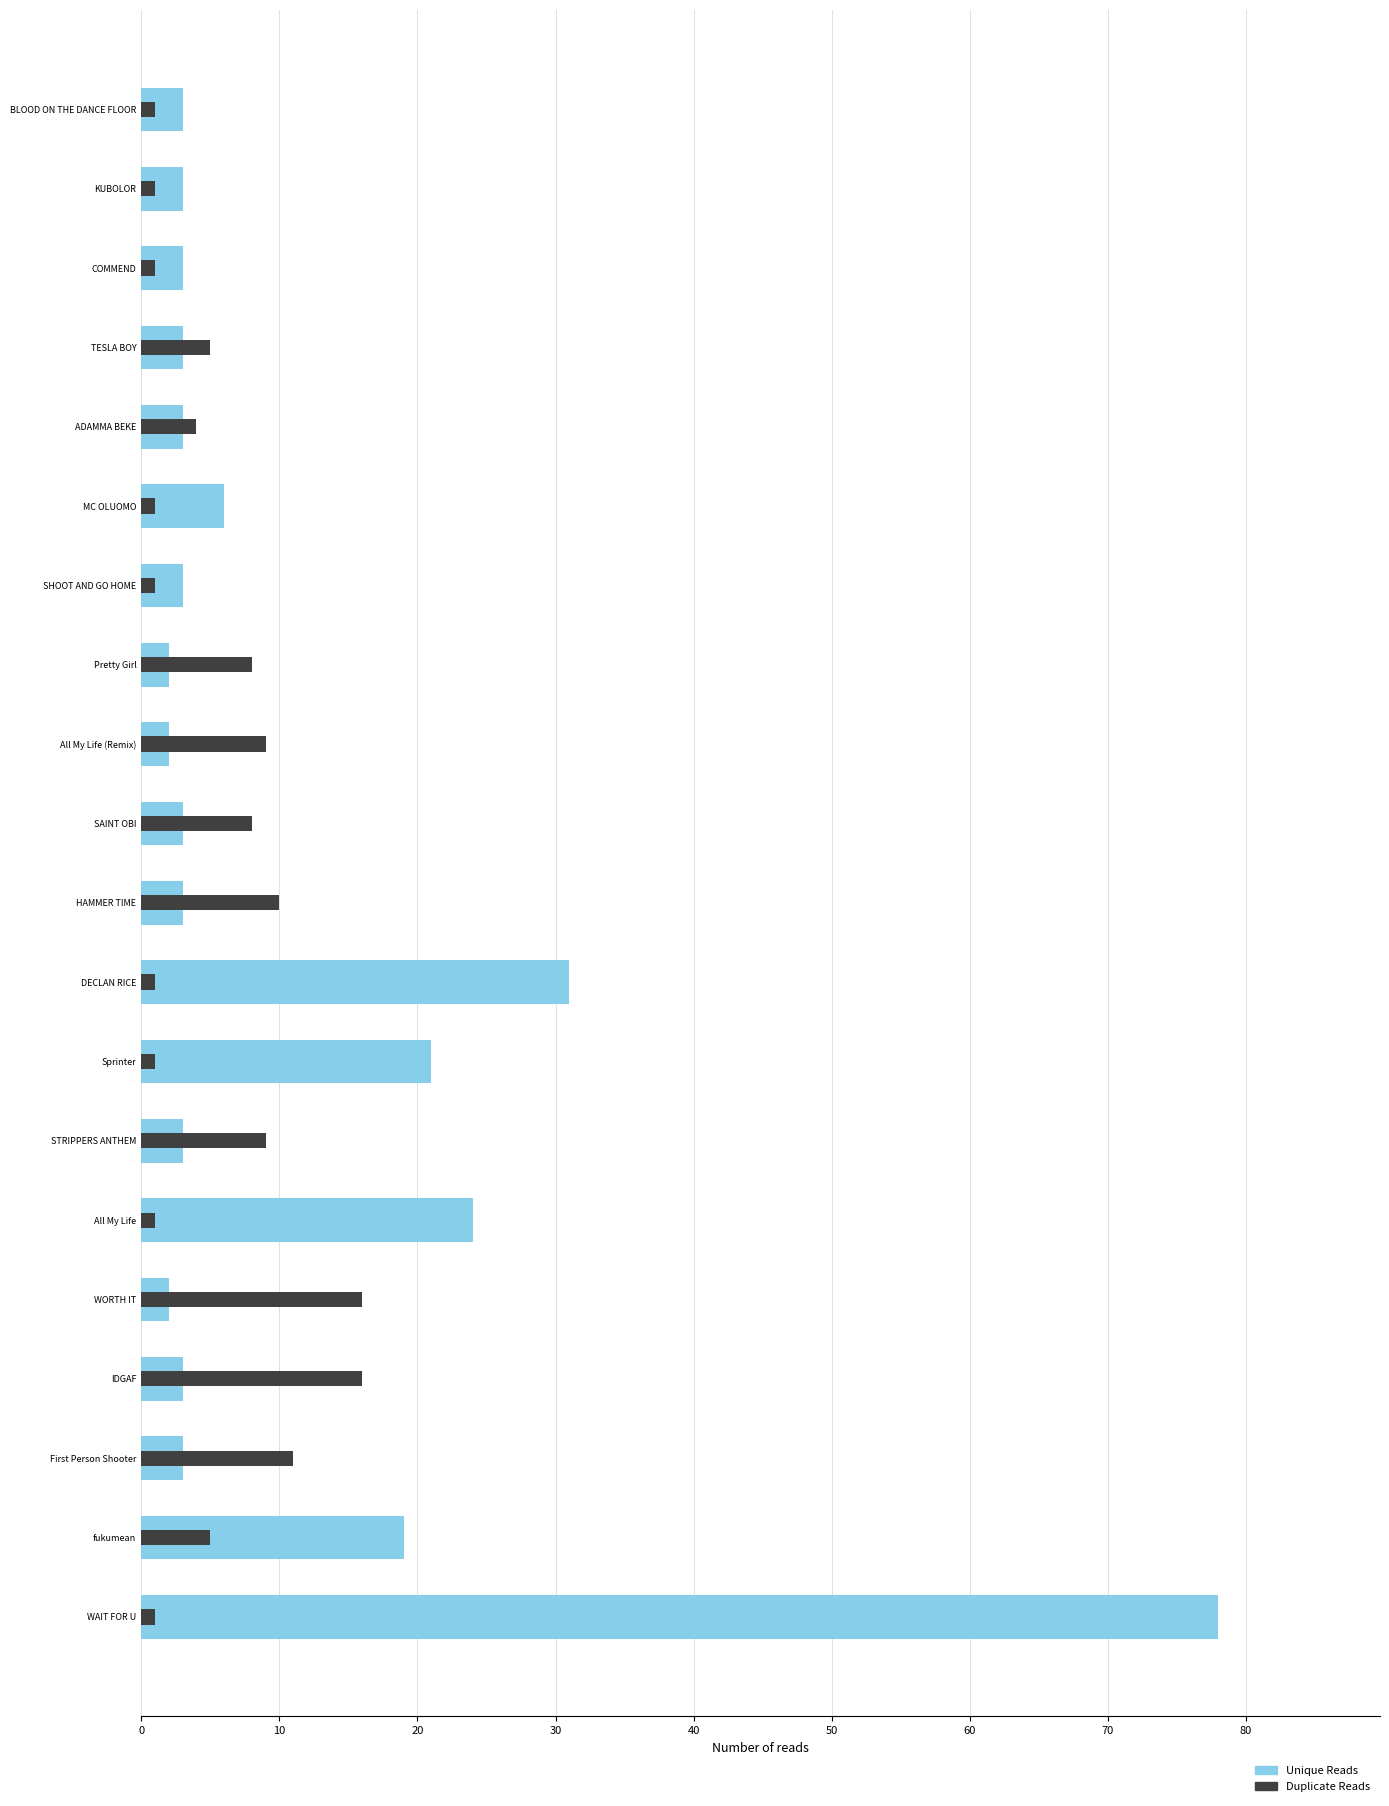

What is the sum of all Unique Reads values?

218